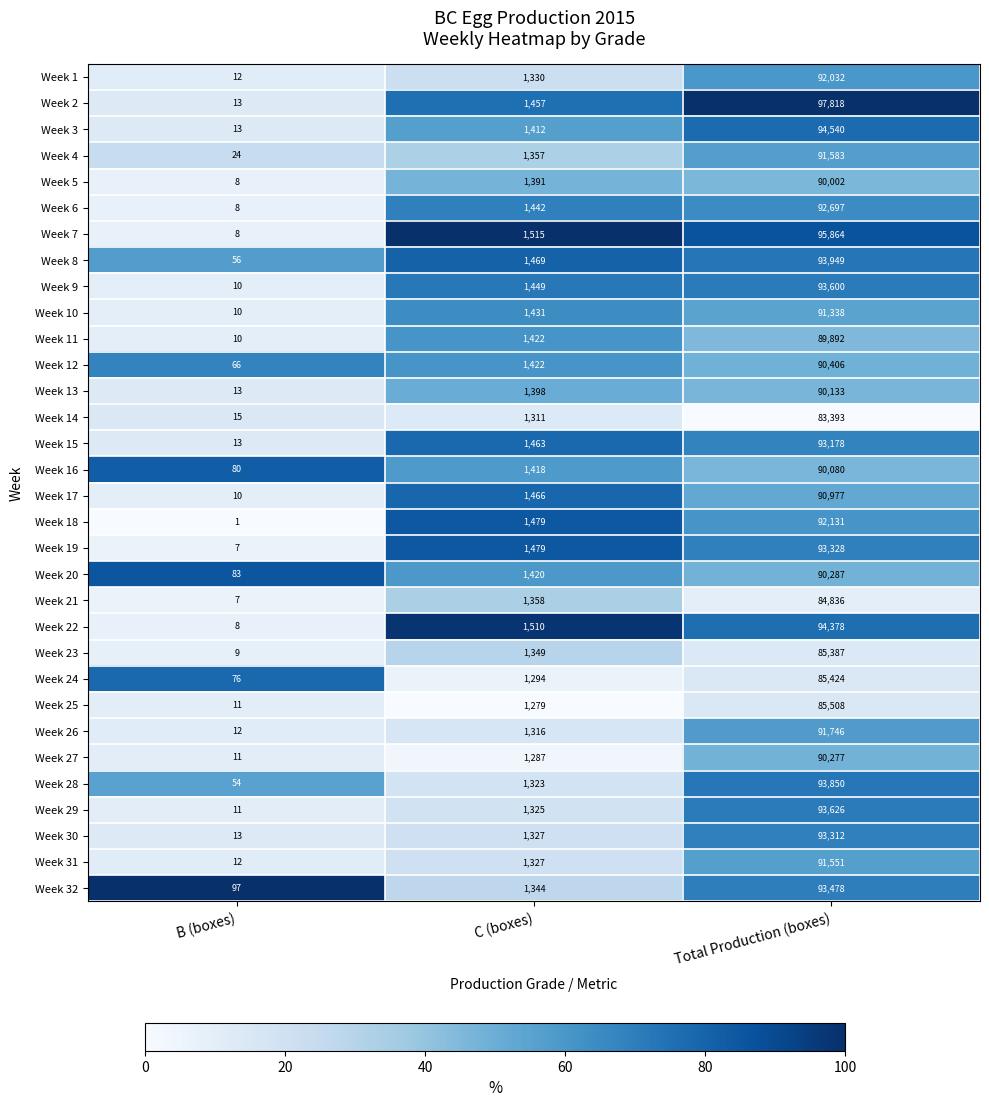

Is it true that Week 27 equals 2 at B (boxes)?

False